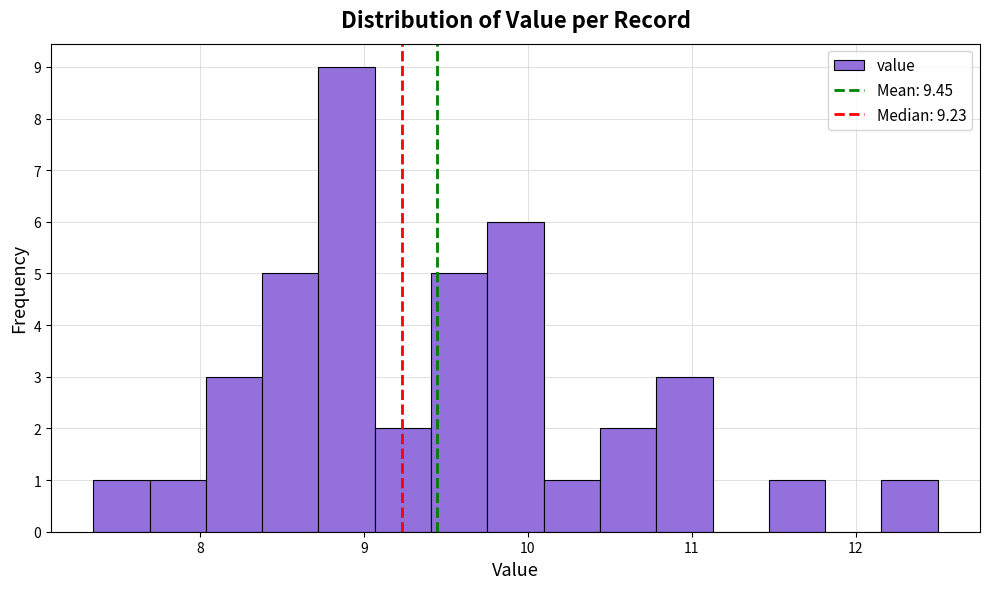

Around what value on the x-axis is the tallest bar? Give the approximate position of its centre, as read against the axis.

8.9